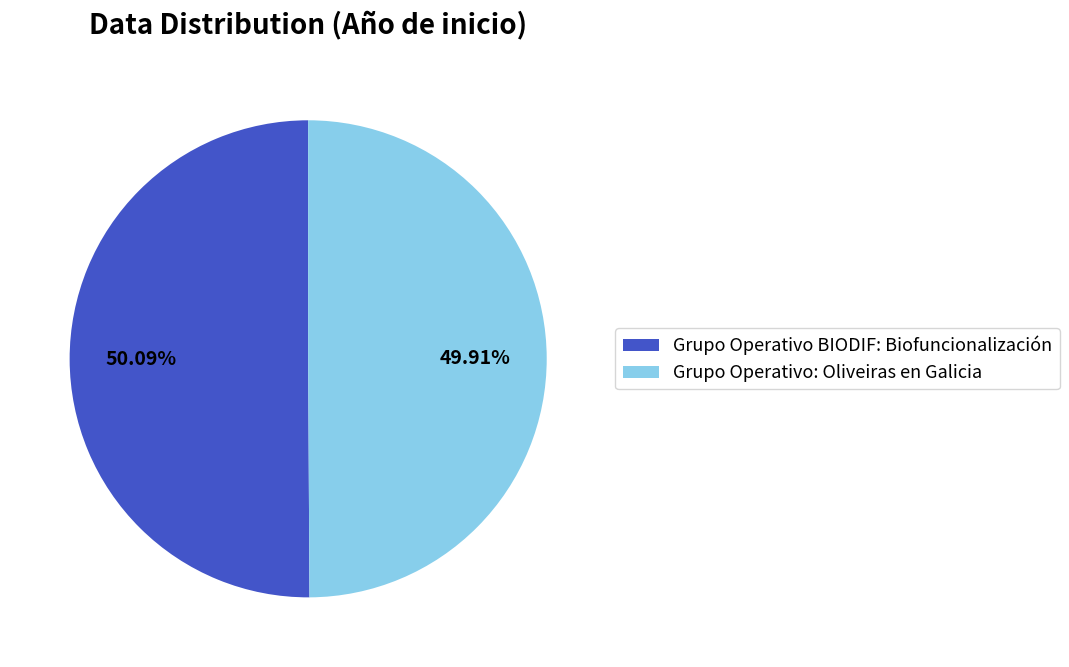

Approximately how many times larger is the value at Grupo Operativo BIODIF: Biofuncionalización compared to Grupo Operativo: Oliveiras en Galicia?

1.0